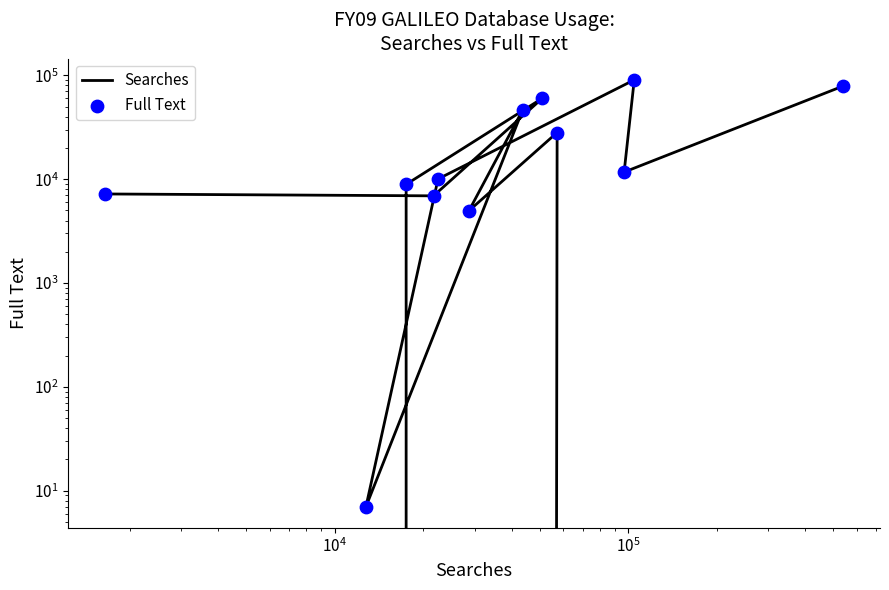

At how many categories does at least one series exceed 50280?

3